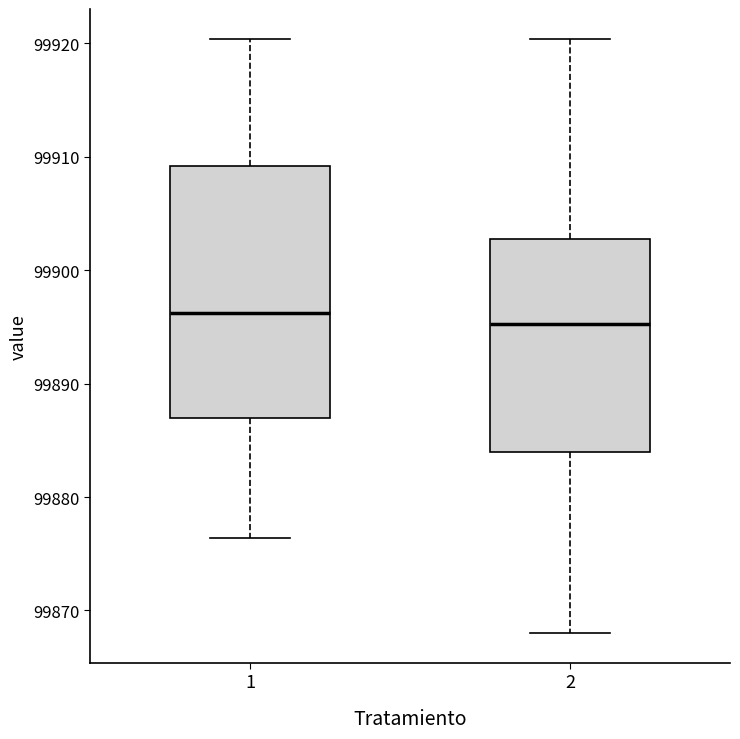

Where is the upper edge of the box at x = 1 on the y-axis? The values are not printed on the chart, so give them approximately, as read against the axis.

99909